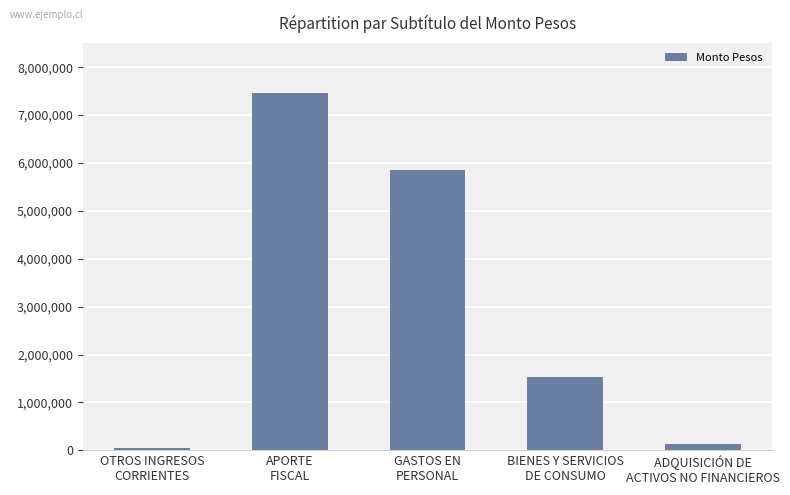

What is the change in value from APORTE
FISCAL to GASTOS EN
PERSONAL?

-1612578